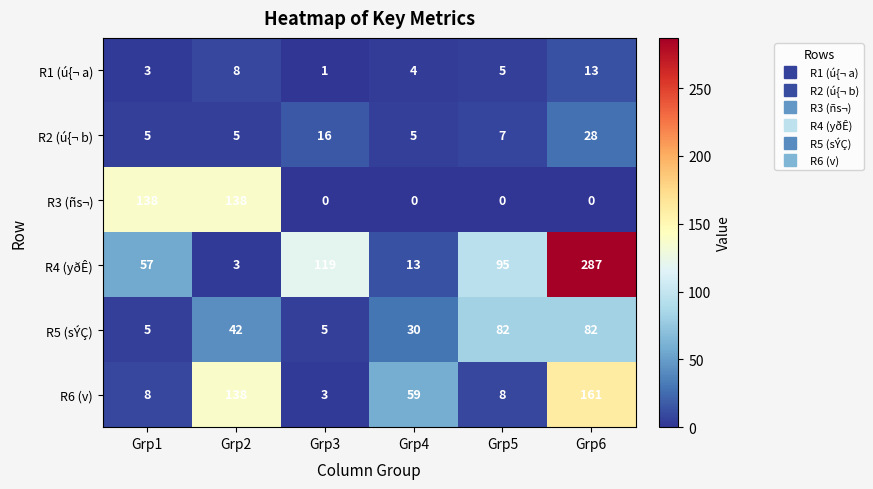

What is the greatest value displayed?

287